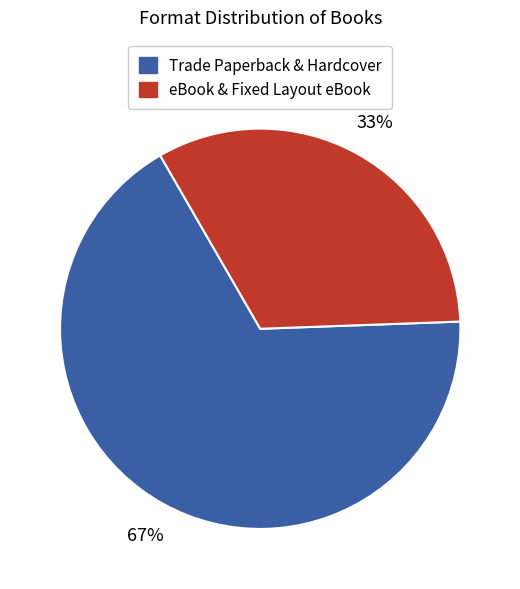

To the nearest percent, what is the difference between the largest and smallest slice percentages?

34%